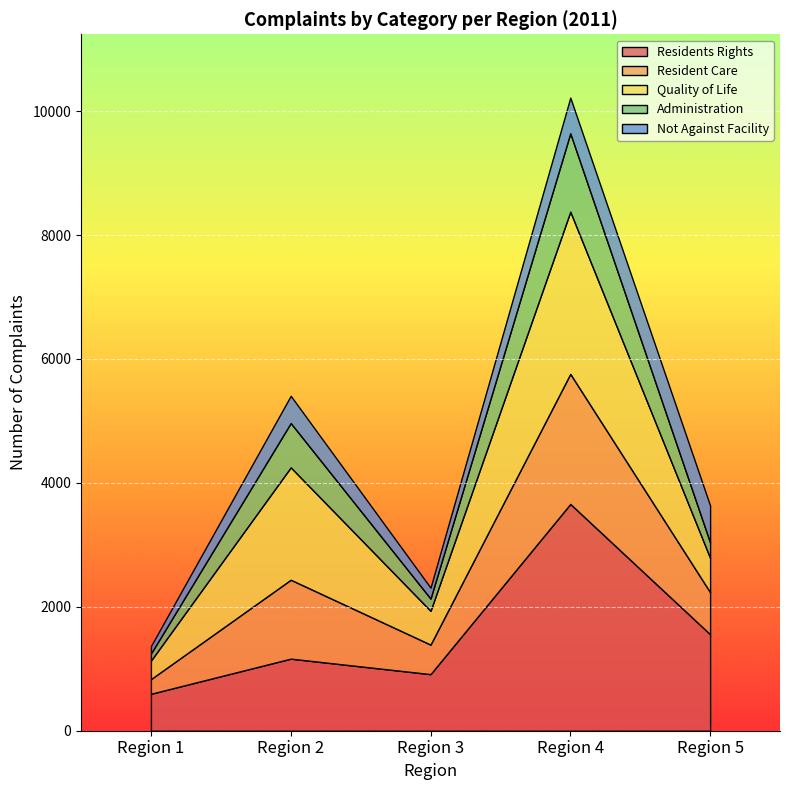

What are all the series names shown in the legend?

Residents Rights, Resident Care, Quality of Life, Administration, Not Against Facility